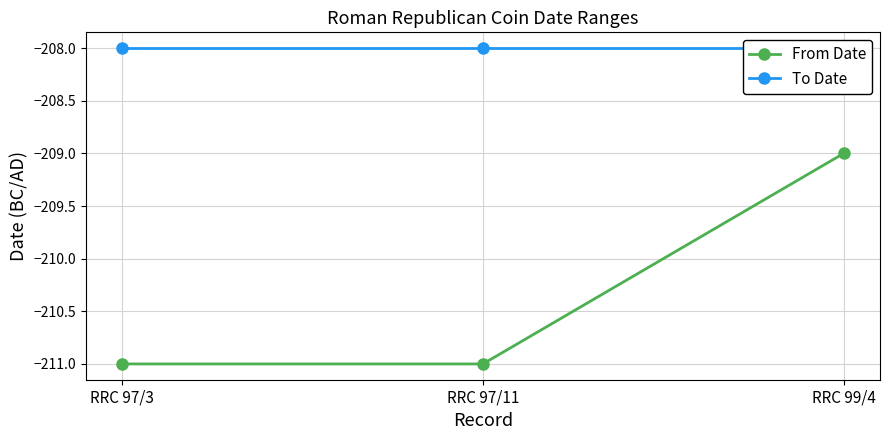

What is the label of the 2nd point from the left?

RRC 97/11